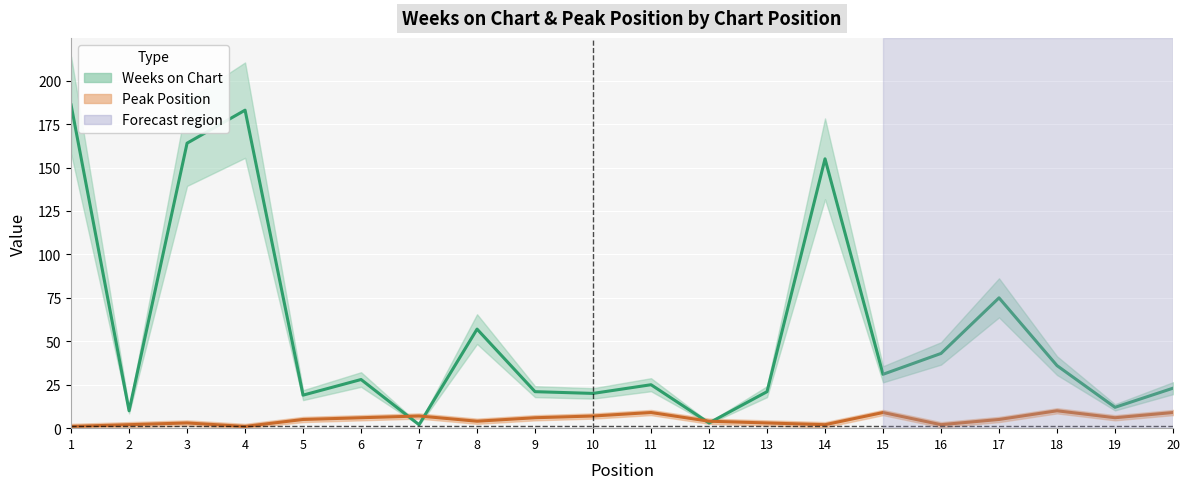

Reading right to left, what are all the values shown in this chart?

Weeks on Chart: 23	12	36	75	43	31	155	21	3	25	20	21	57	2	28	19	183	164	10	186
Peak Position: 9	6	10	5	2	9	2	3	4	9	7	6	4	7	6	5	1	3	2	1